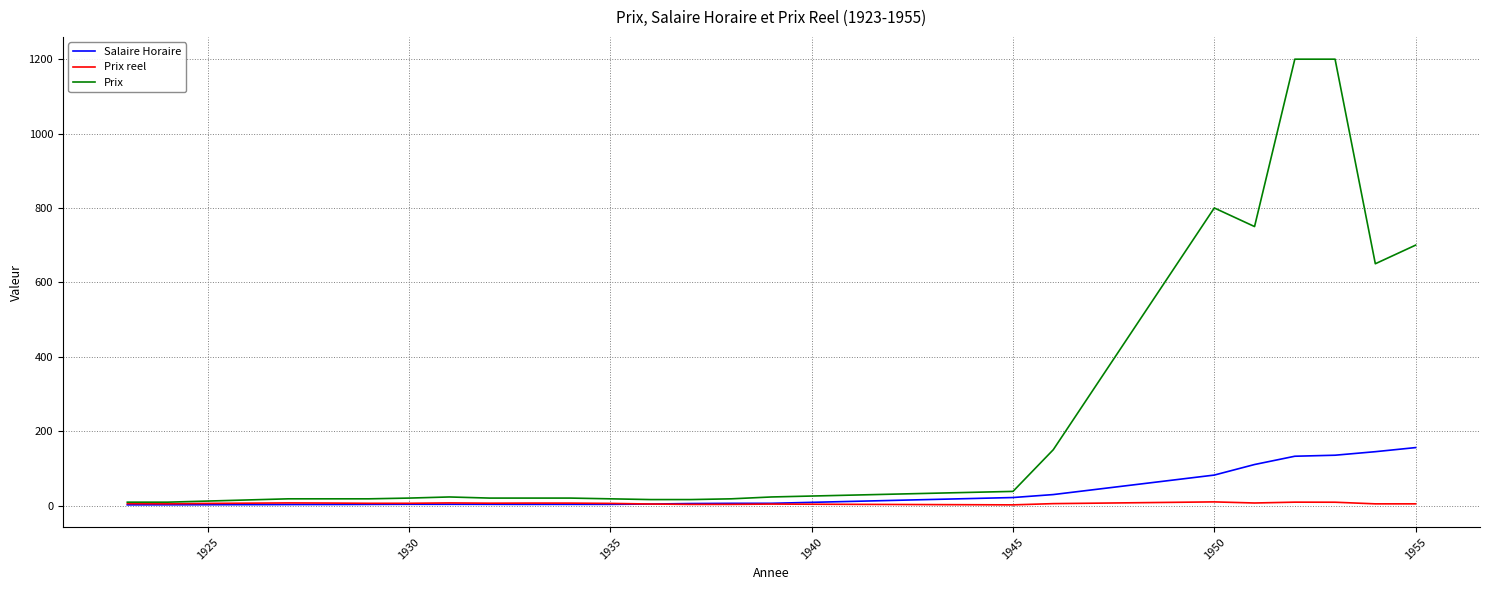

What is the maximum value for Prix?

1200.0